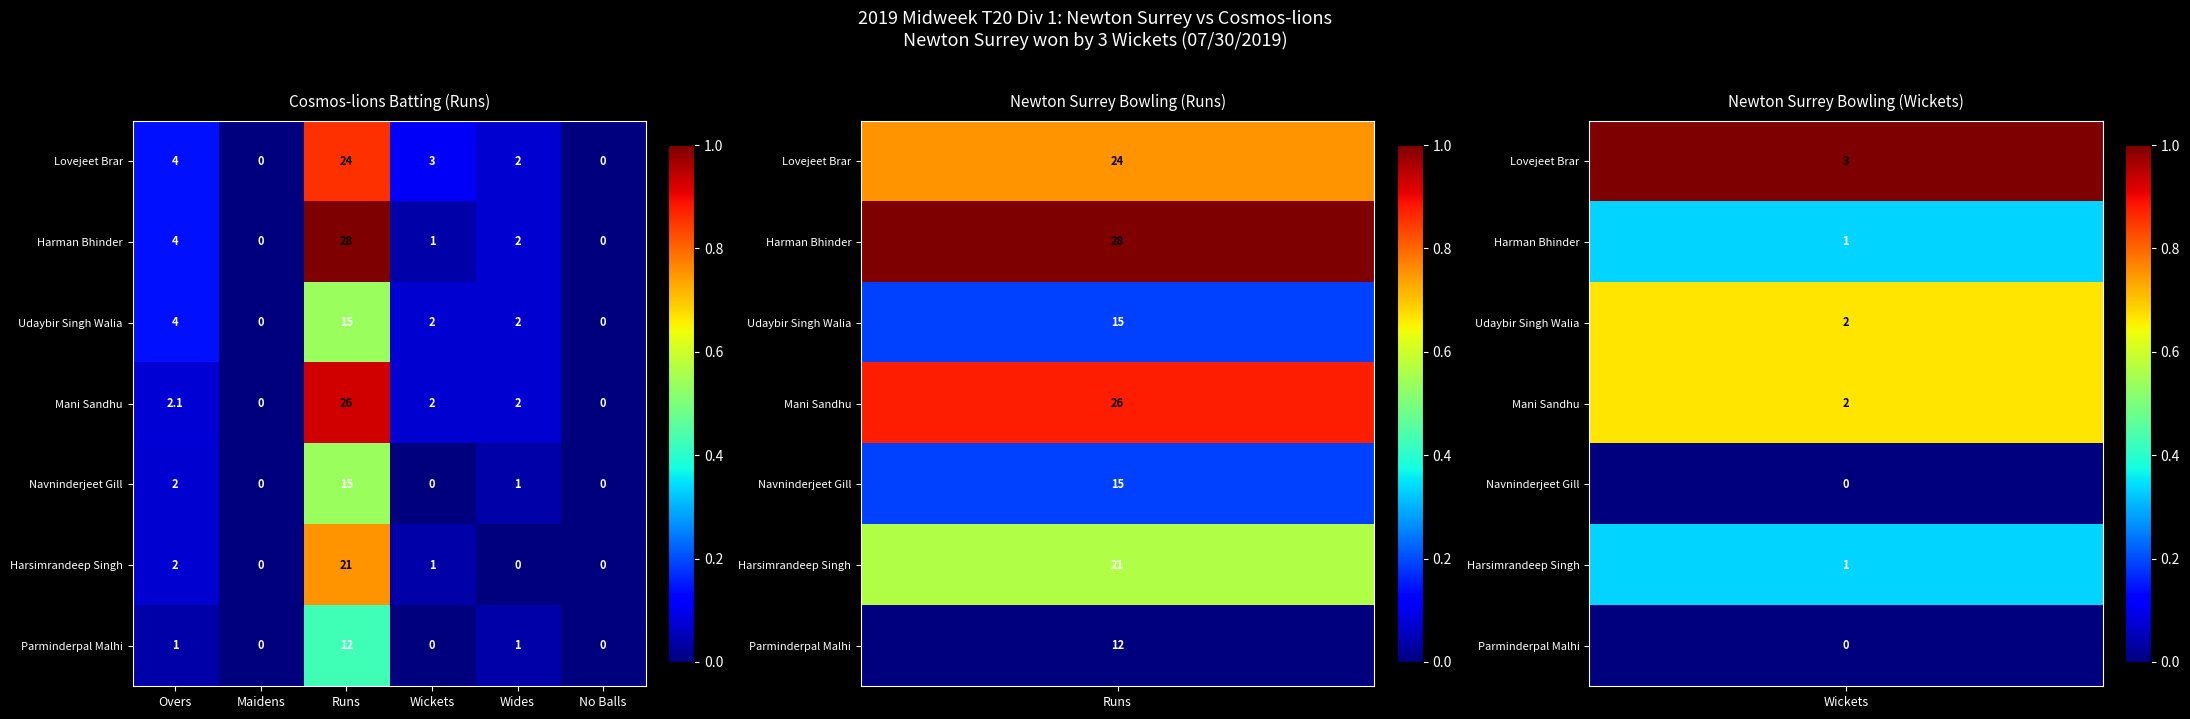

At which label is Mani Sandhu closest to 13?

Overs